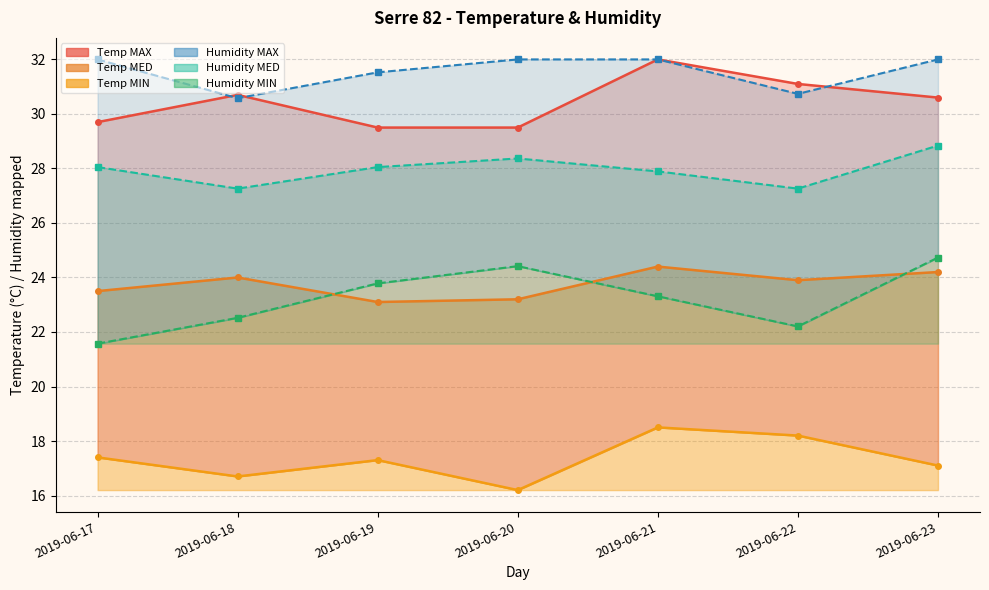

What is the sum of all Temp MIN values?

121.4